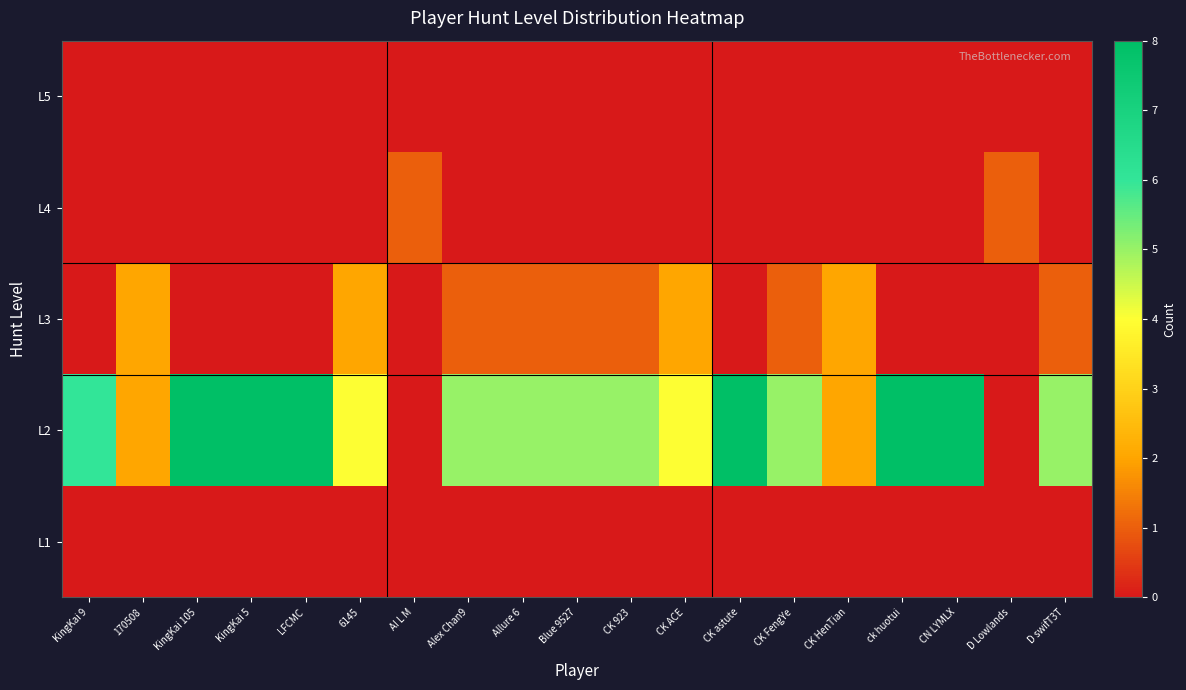

Between CK astute and D Lowlands, which series saw the biggest shift?

L2